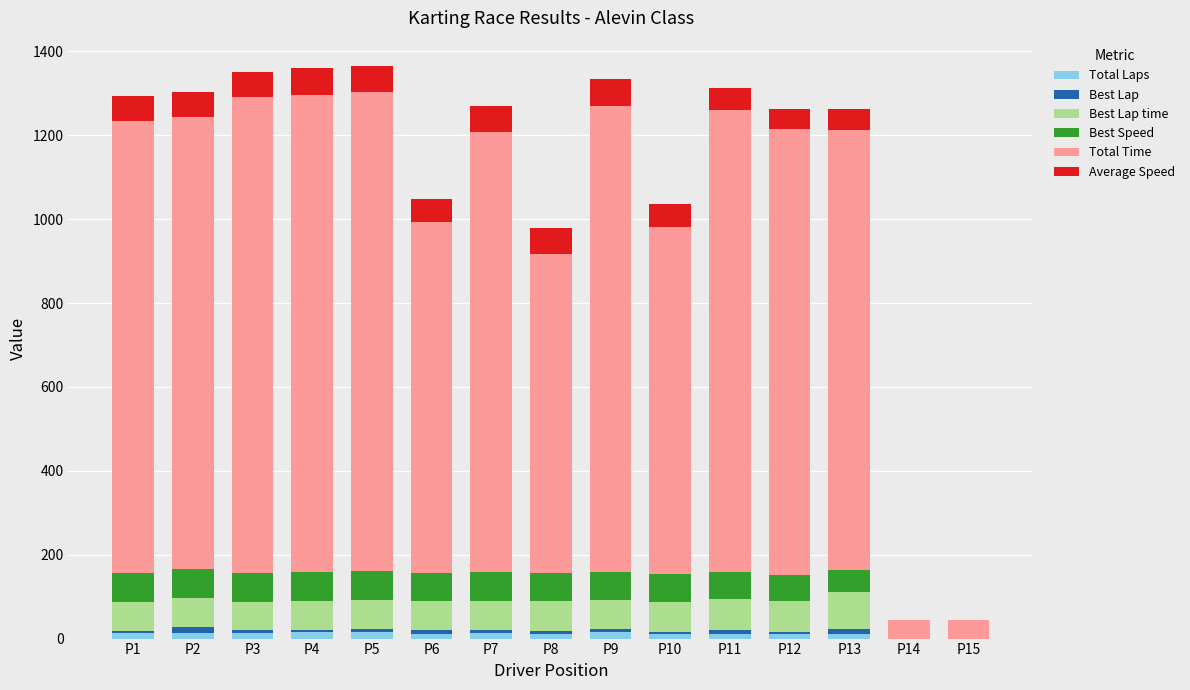

Count the number of categories in the chart.

15